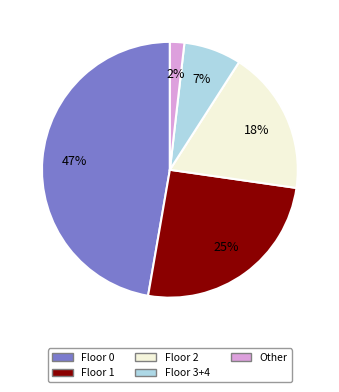

Is the sum of Other and Floor 1 greater than half?

No